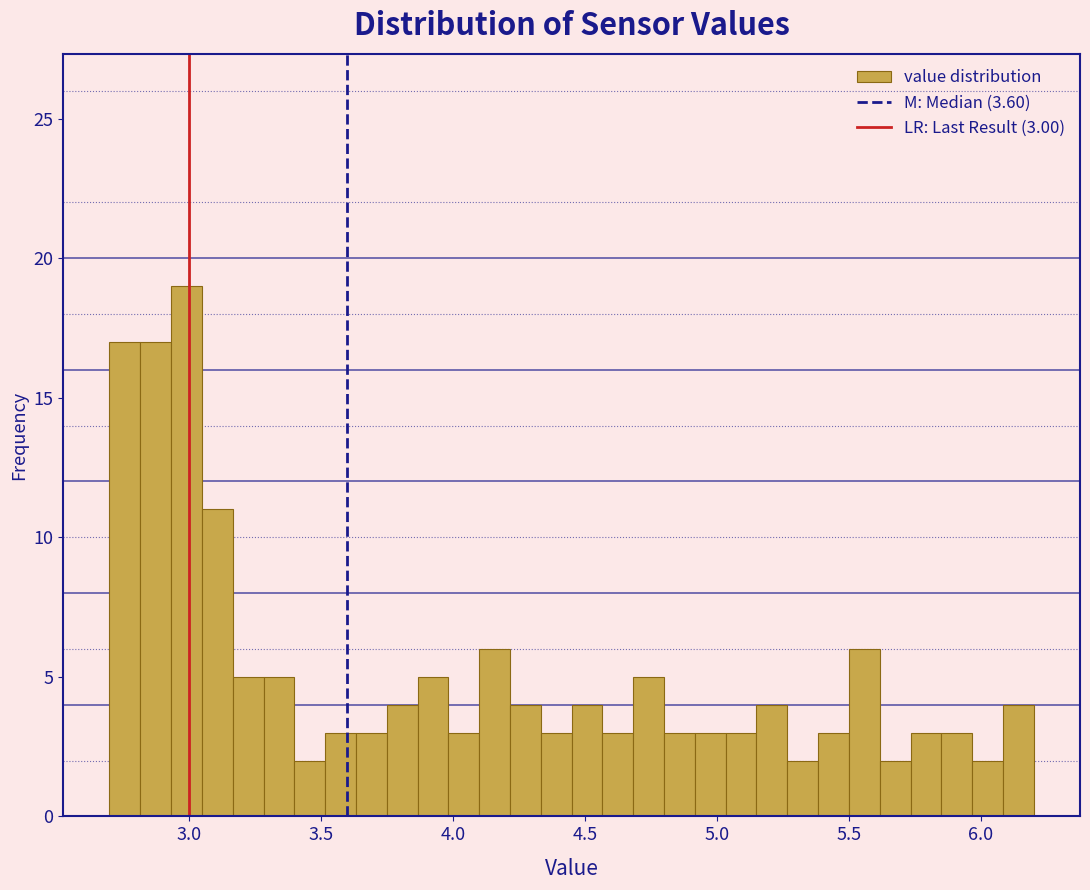

Read against the x-axis, roughly where is the centre of the tallest bar?

3.00